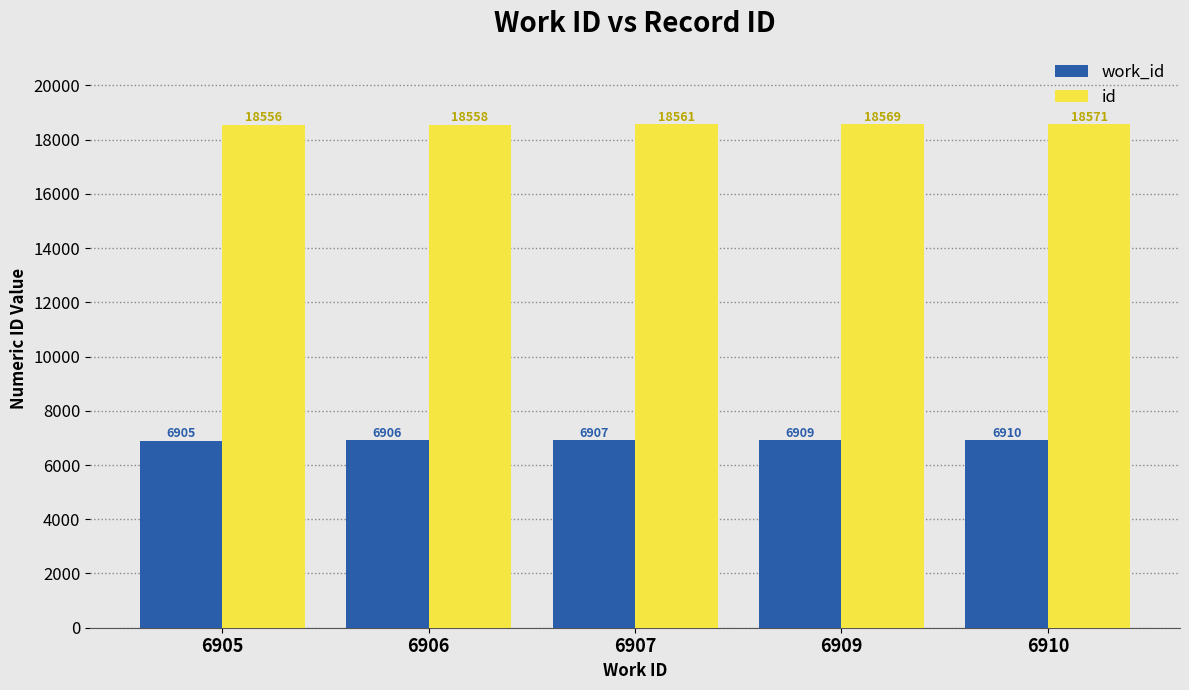

What is the sum of the id values at 6907 and 6905?

37117